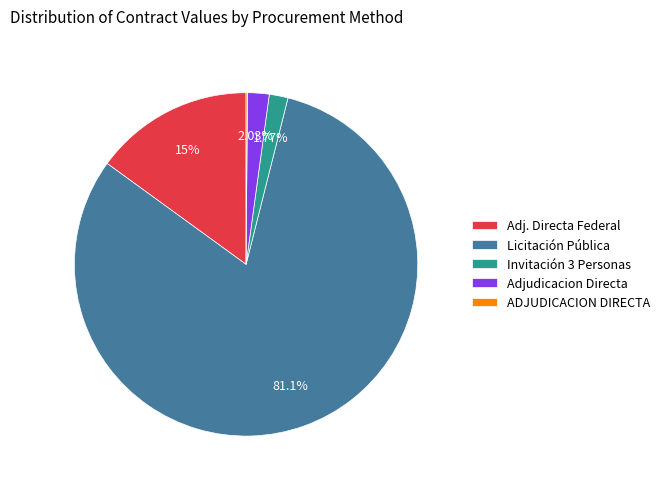

Do Licitación Pública and Adj. Directa Federal together represent more than half of the pie?

Yes